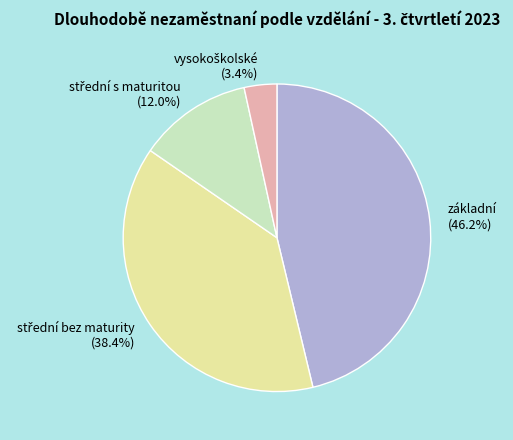

Count the number of slices in the pie.

4